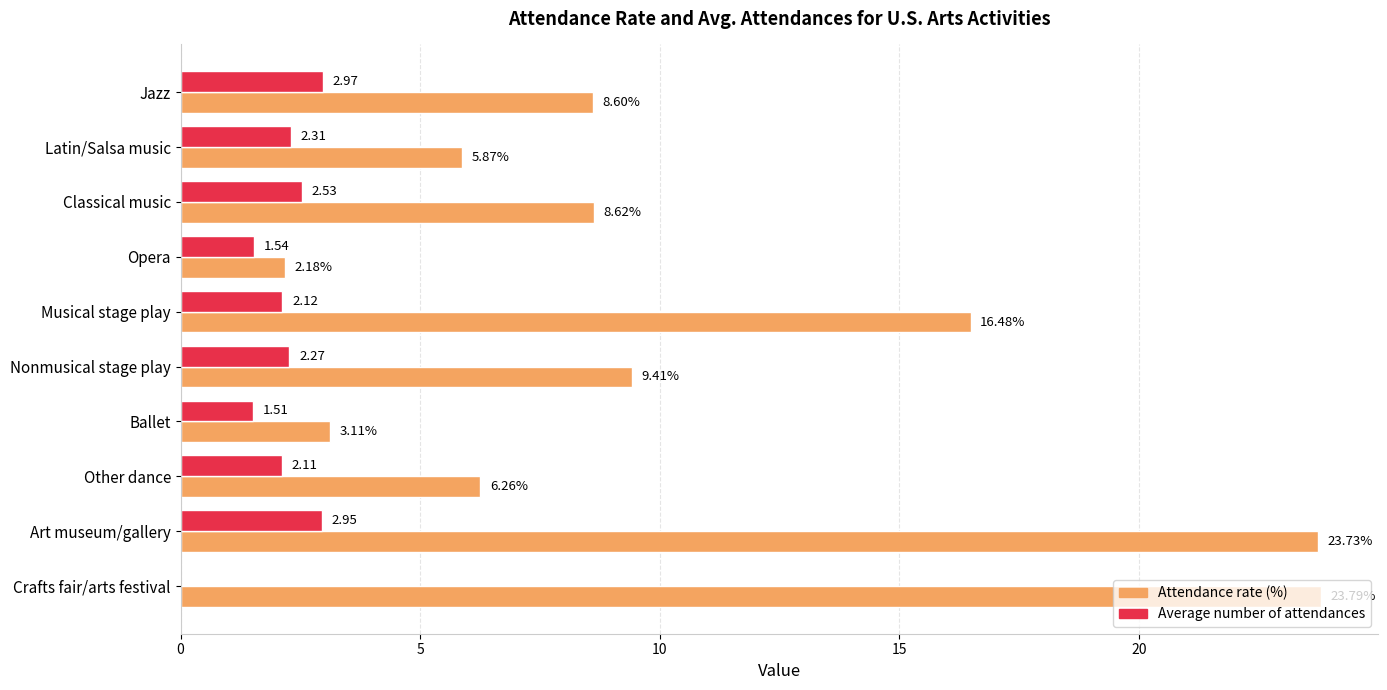

At which category is the sum across all series the highest?

Art museum/gallery